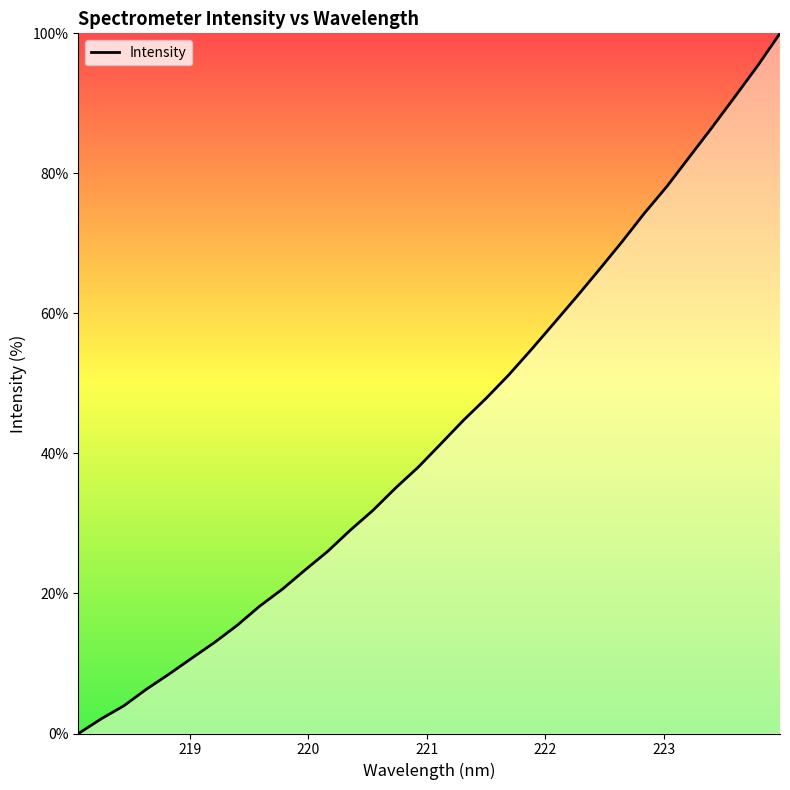

Reading right to left, transcribe all the data shown in this chart.

100.0	95.3	90.9	86.6	82.4	78.2	74.3	70.2	66.2	62.4	58.6	54.8	51.2	47.9	44.7	41.4	38.0	35.1	31.9	29.0	26.0	23.3	20.6	18.2	15.4	13.0	10.8	8.5	6.3	4.0	2.1	0.0